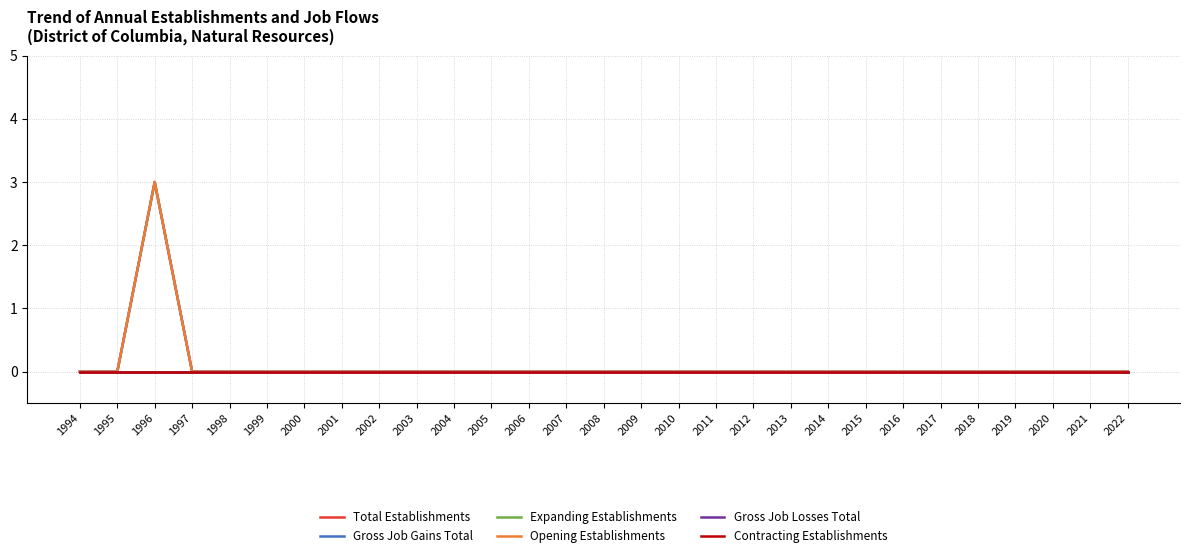

Does the chart display data point markers on the line(s)?

No